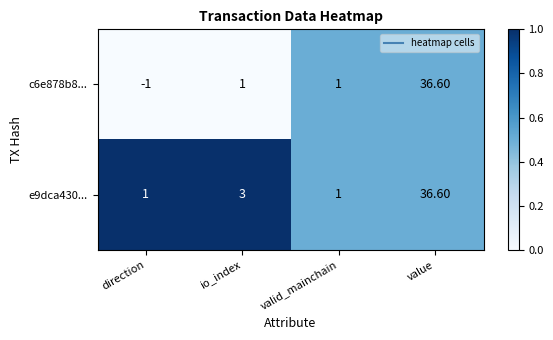

Count the number of data series in this chart.

2